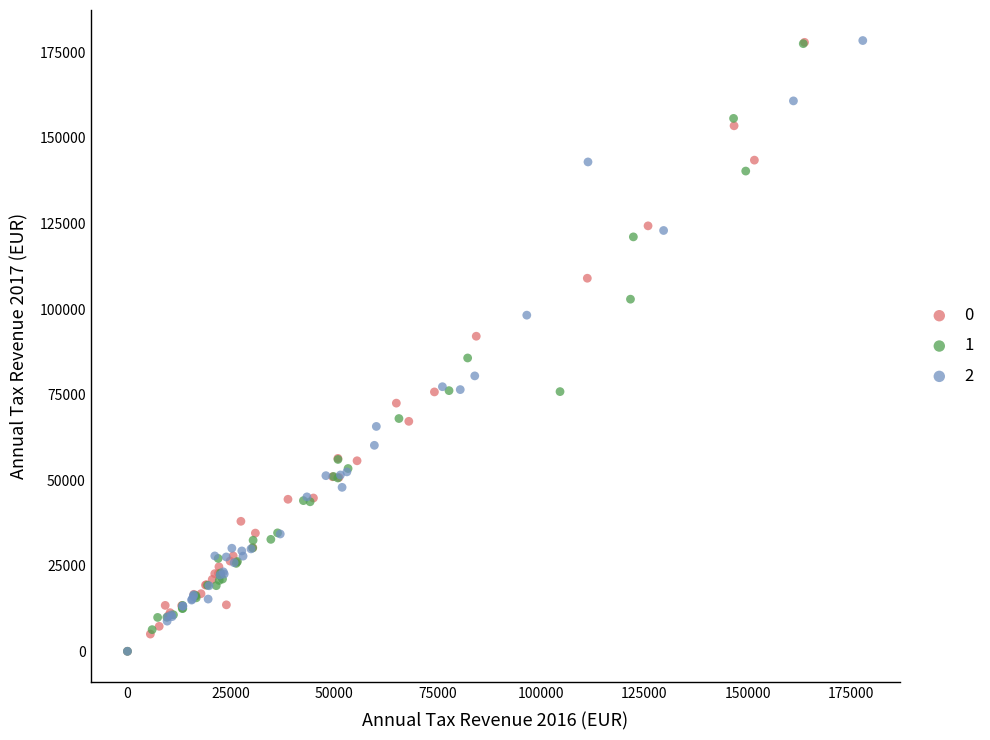

What are all the series names shown in the legend?

0, 1, 2